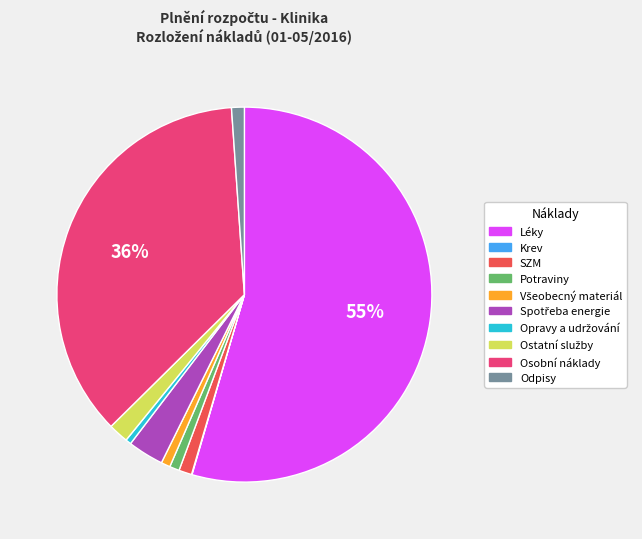

To the nearest percent, what percentage of the pie is Osobní náklady?

36%